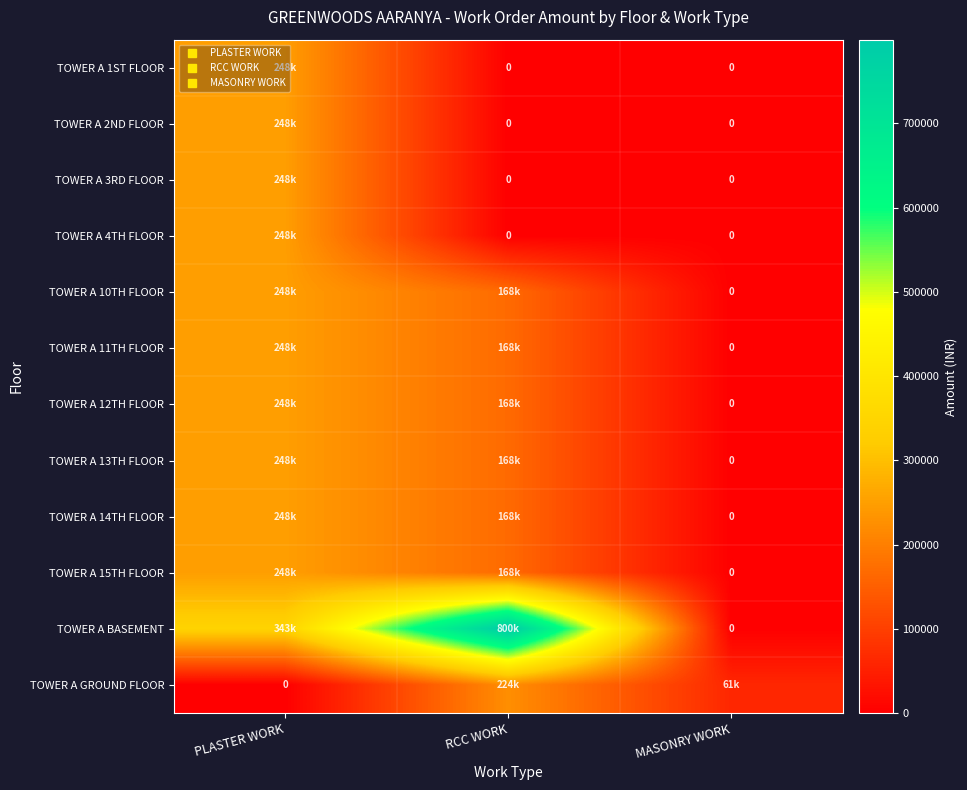

What is the sum of all TOWER A GROUND FLOOR values?

284807.1